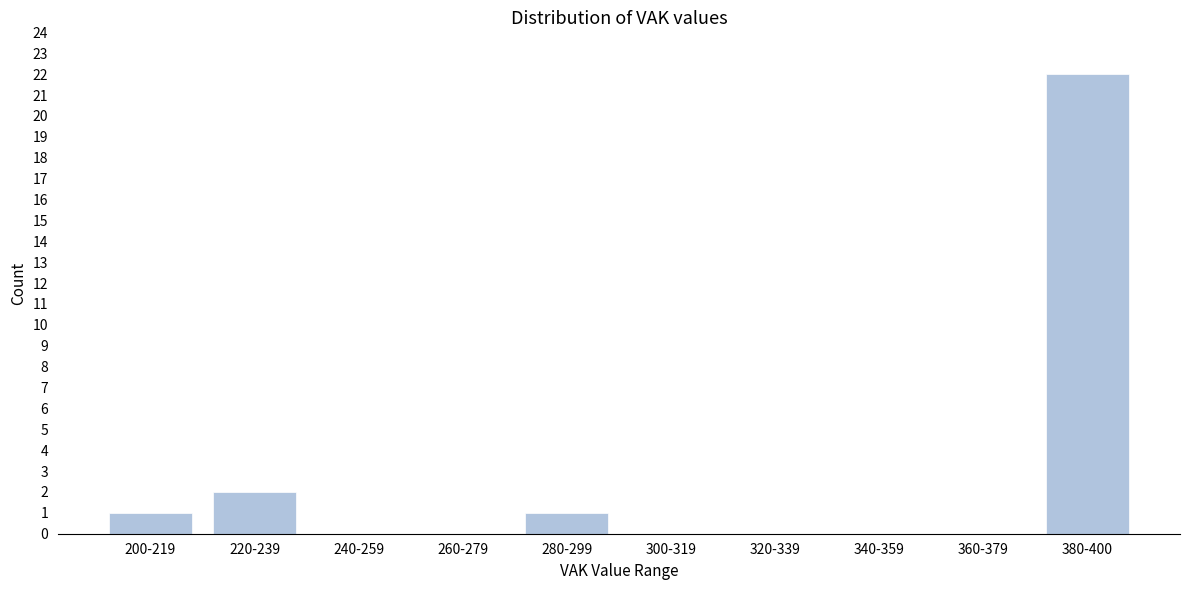

Reading left to right, transcribe all the data shown in this chart.

200-219=1	220-239=2	240-259=0	260-279=0	280-299=1	300-319=0	320-339=0	340-359=0	360-379=0	380-400=22